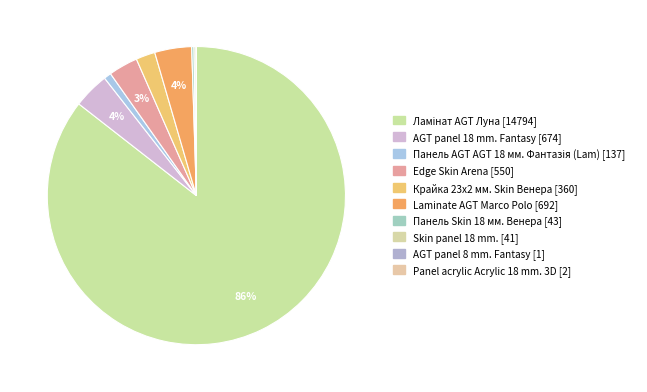

Which slice represents more than half of the pie?

Ламінат AGT Луна